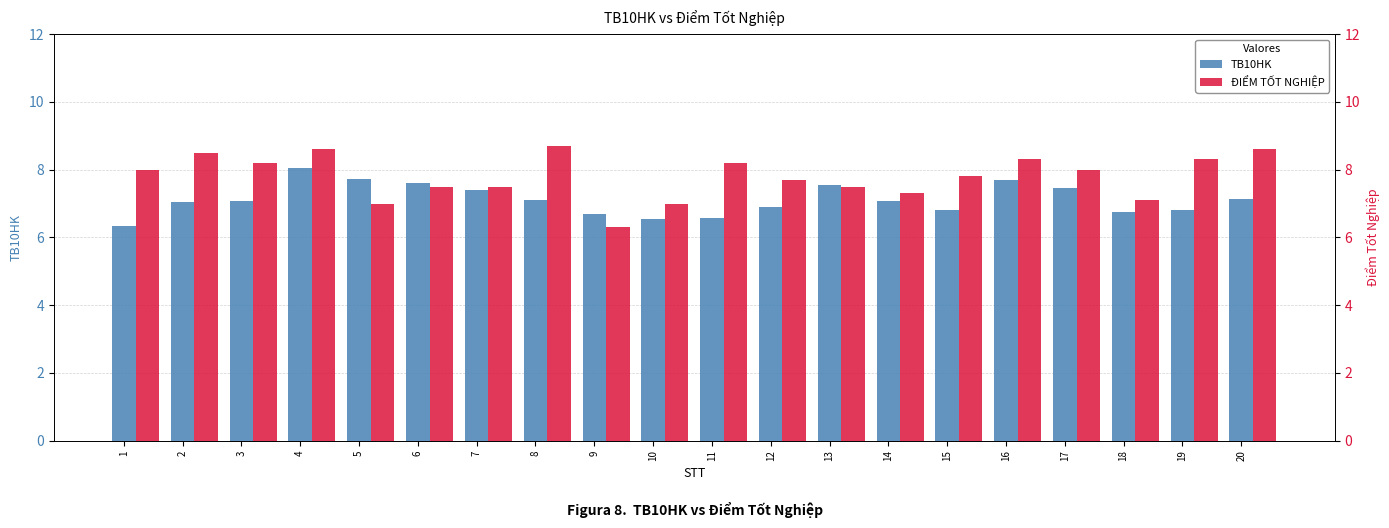

What is the sum of the TB10HK values at 1 and 11?

12.9